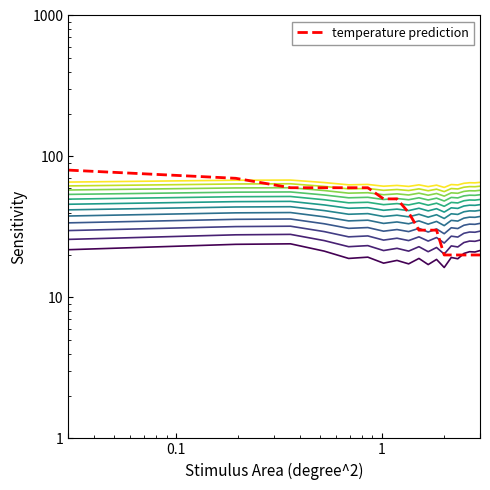

Reading left to right, list all the values displayed in this chart.

00:01: 21.8	23.8	24.0	21.3	18.9	19.3	17.5	18.3	17.3	18.9	17.1	18.6	16.3	19.2	18.8	20.5	21.1	21.0	21.5
temp_all: 80.0	70.0	60.0	60.0	60.0	60.0	50.0	50.0	40.0	30.0	30.0	30.0	20.0	20.0	20.0	20.0	20.0	20.0	20.0